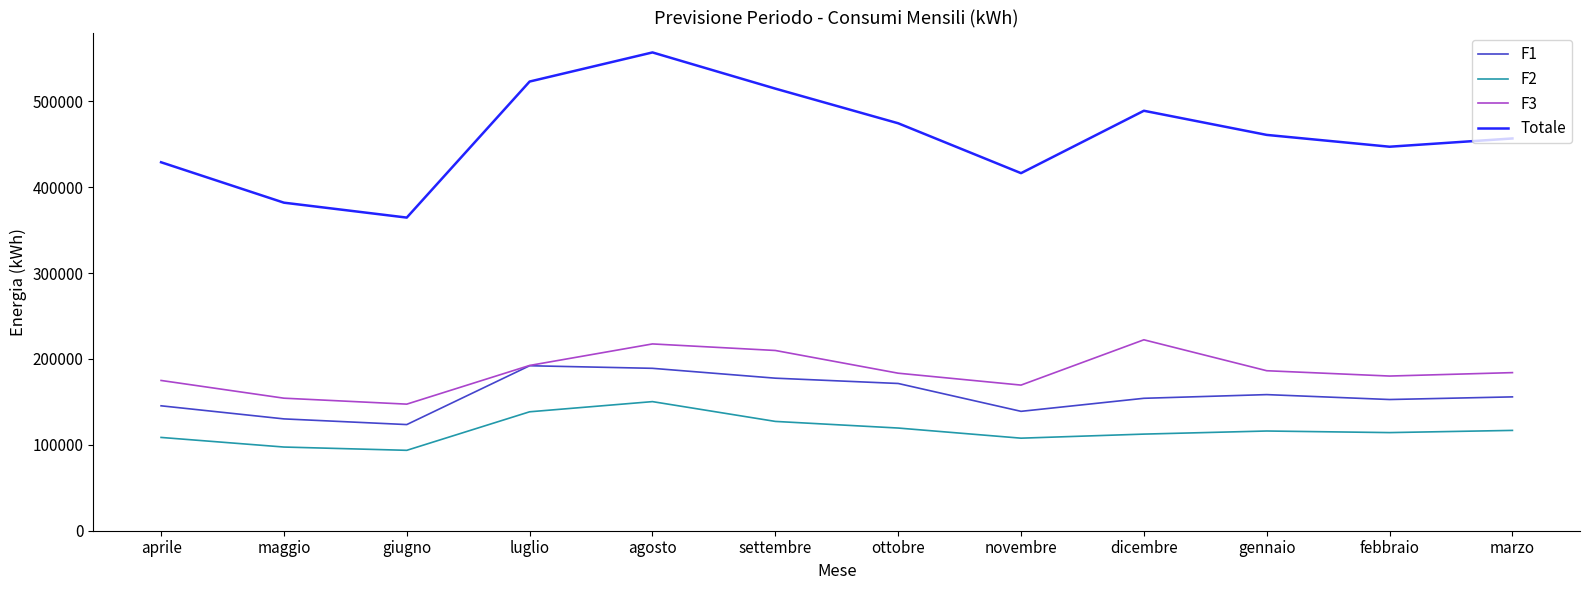

List the series in order of their peak value, lowest first.

F2, F1, F3, Totale